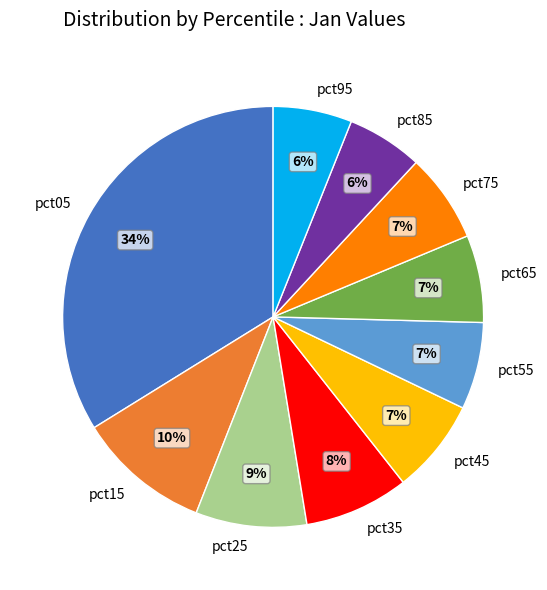

Which slice is the largest?

pct05